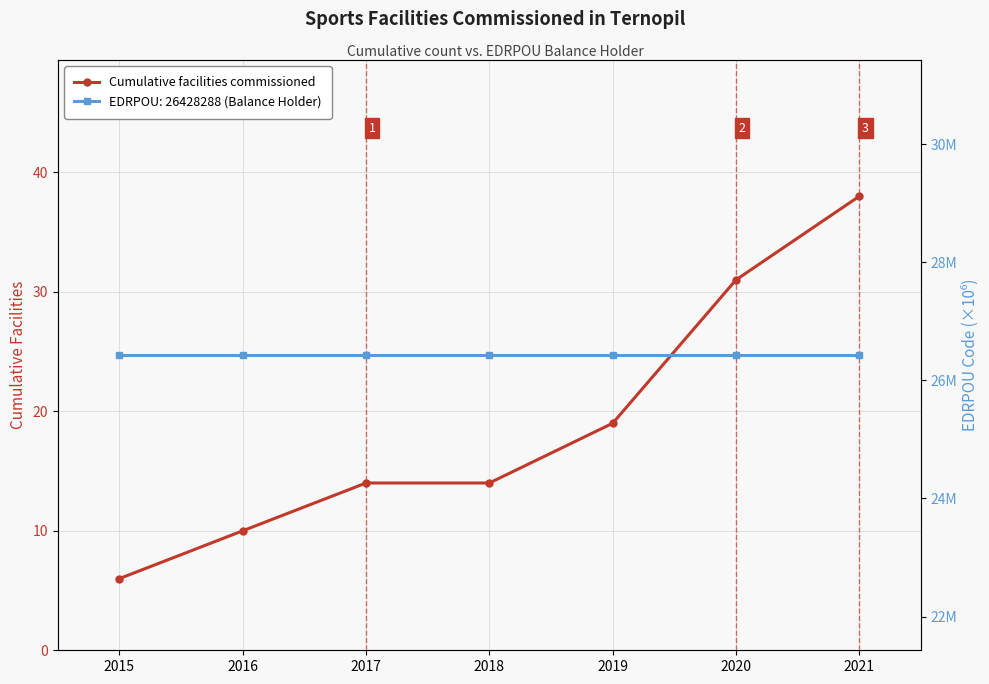

What is the difference between the maximum and minimum values?

32